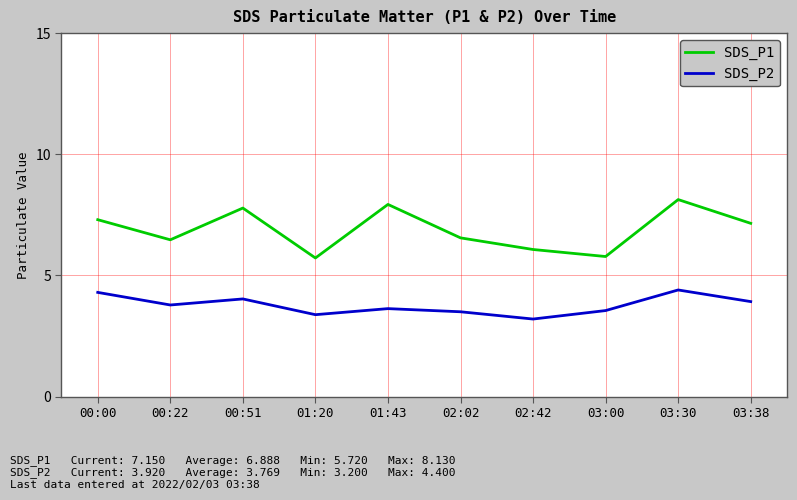

True or false: SDS_P2 and SDS_P1 cross at least once.

False